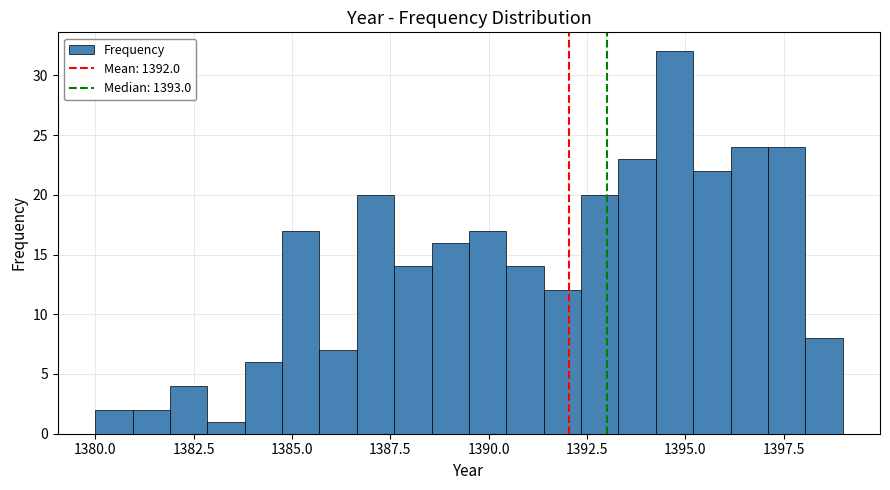

Around what value on the x-axis is the tallest bar? Give the approximate position of its centre, as read against the axis.

1394.5